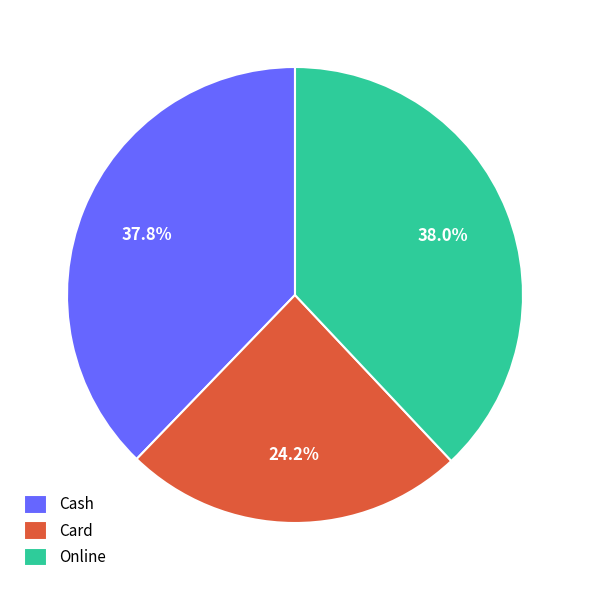

Is Card the majority of the pie?

No